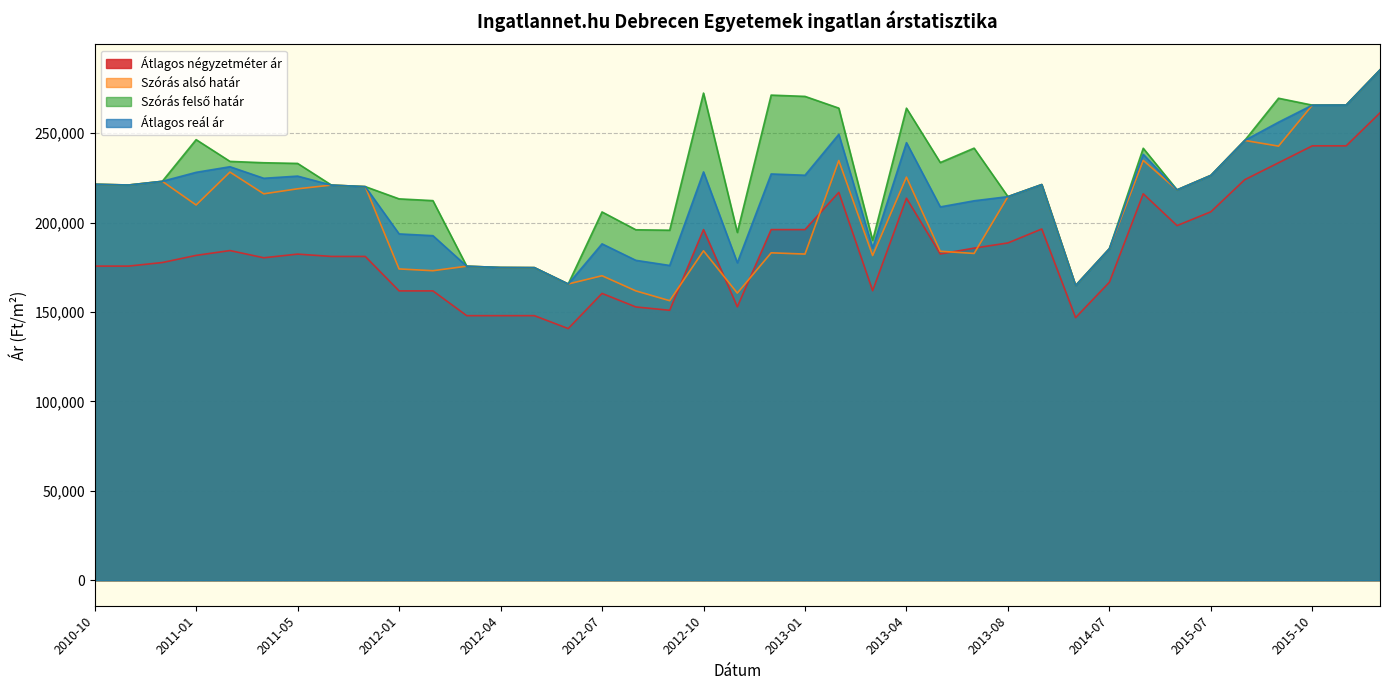

The Szórás felső határ series shows 213279 at 2012-01. True or false?

True